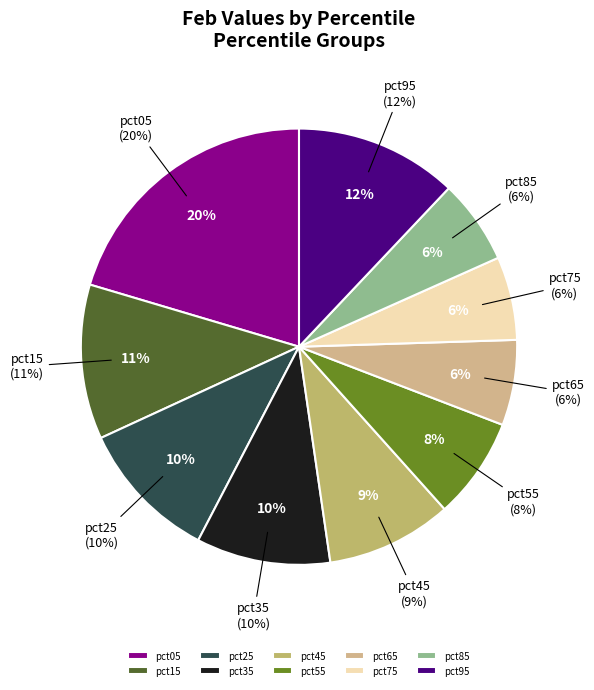

Which has a higher value, pct95 or pct65?

pct95